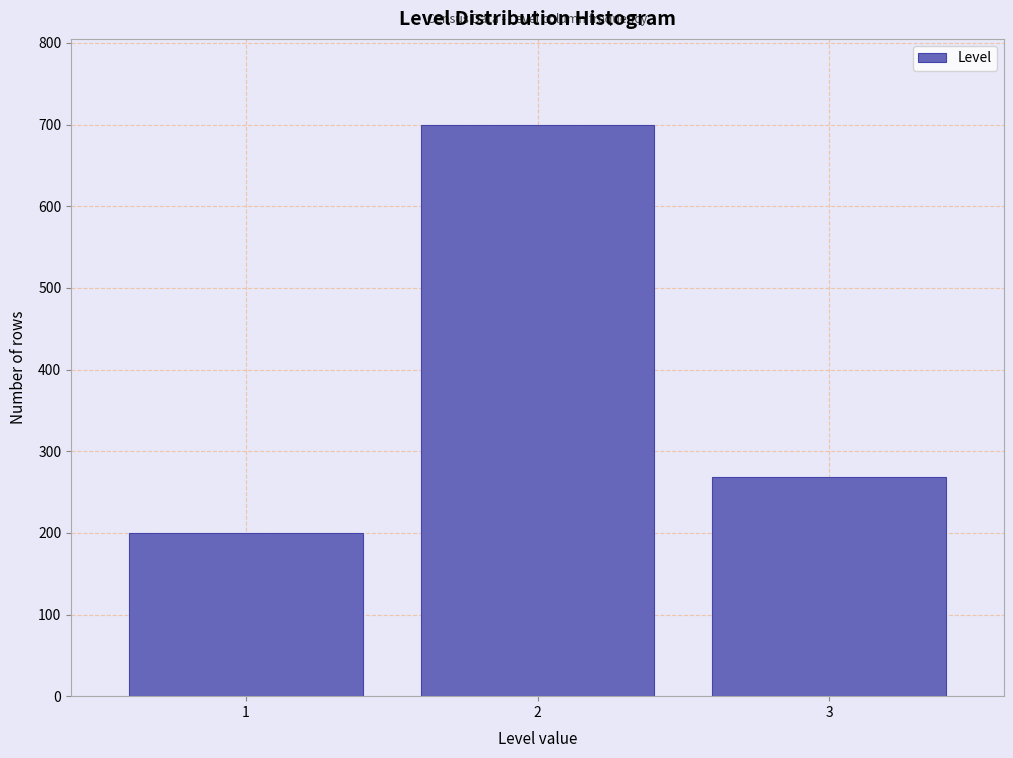

Reading left to right, list every bar in this chart as the range it spans on the x-axis followed by its height. The values are not printed on the chart, so give them approximately, as read against the axis.

0.5 to 1.5: 200
1.5 to 2.5: 700
2.5 to 3.5: 270